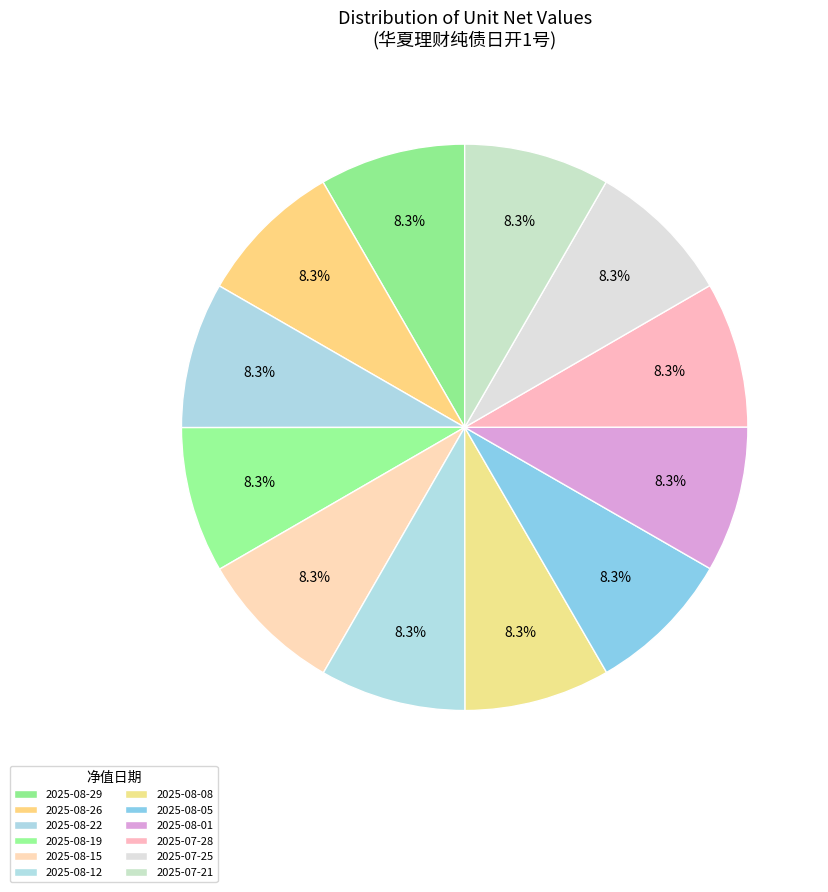

To the nearest percent, what percentage of the pie is 2025-08-22?

8%